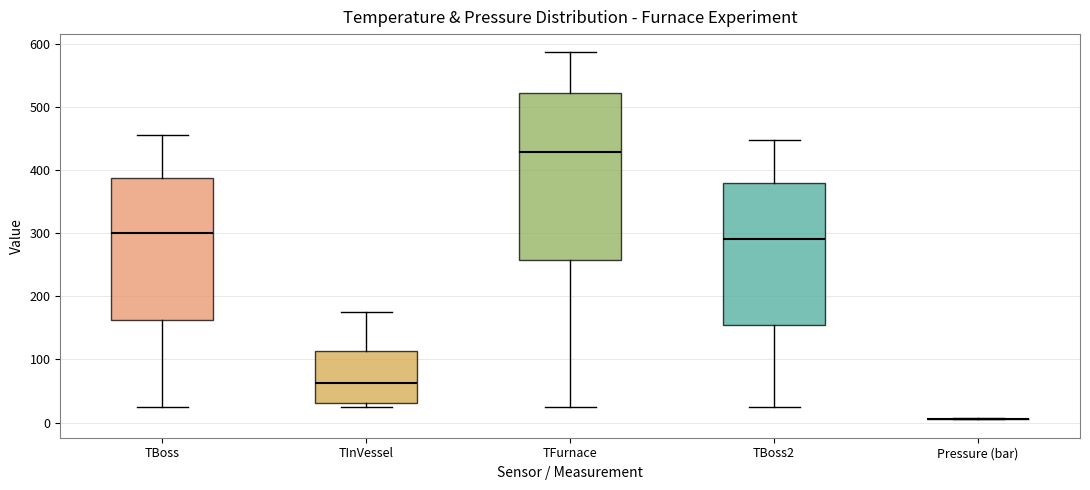

Reading left to right, transcribe this box plot: for each box, give where its median line is, the range the box spans, and where its two whiskers end, as read against the y-axis. The values are not printed on the chart, so give them approximately, as read against the axis.

TBoss: median 300, box 160 to 390, whiskers 20 to 460
TInVessel: median 60, box 30 to 110, whiskers 20 to 180
TFurnace: median 430, box 260 to 520, whiskers 20 to 590
TBoss2: median 290, box 160 to 380, whiskers 20 to 450
Pressure (bar): box collapsed to a line at 10, whiskers 10 to 10